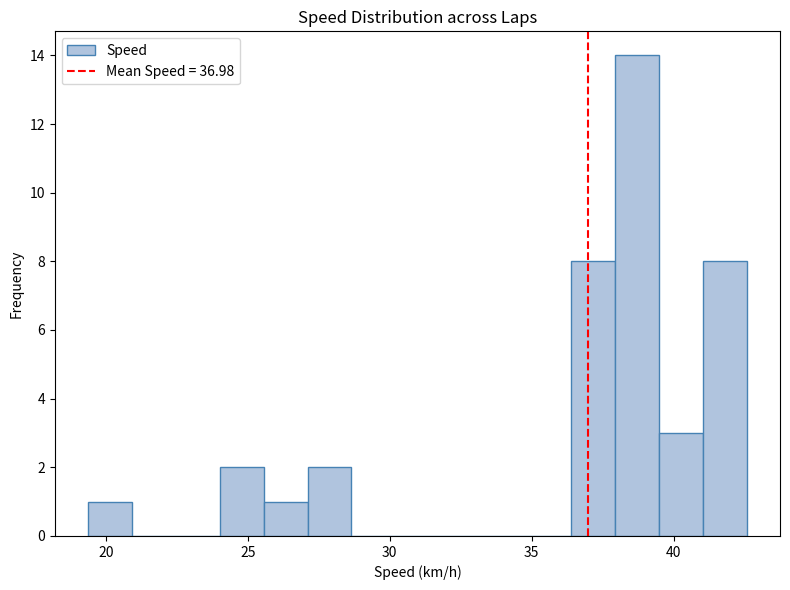

Read against the x-axis, roughly where is the centre of the tallest bar?

38.5